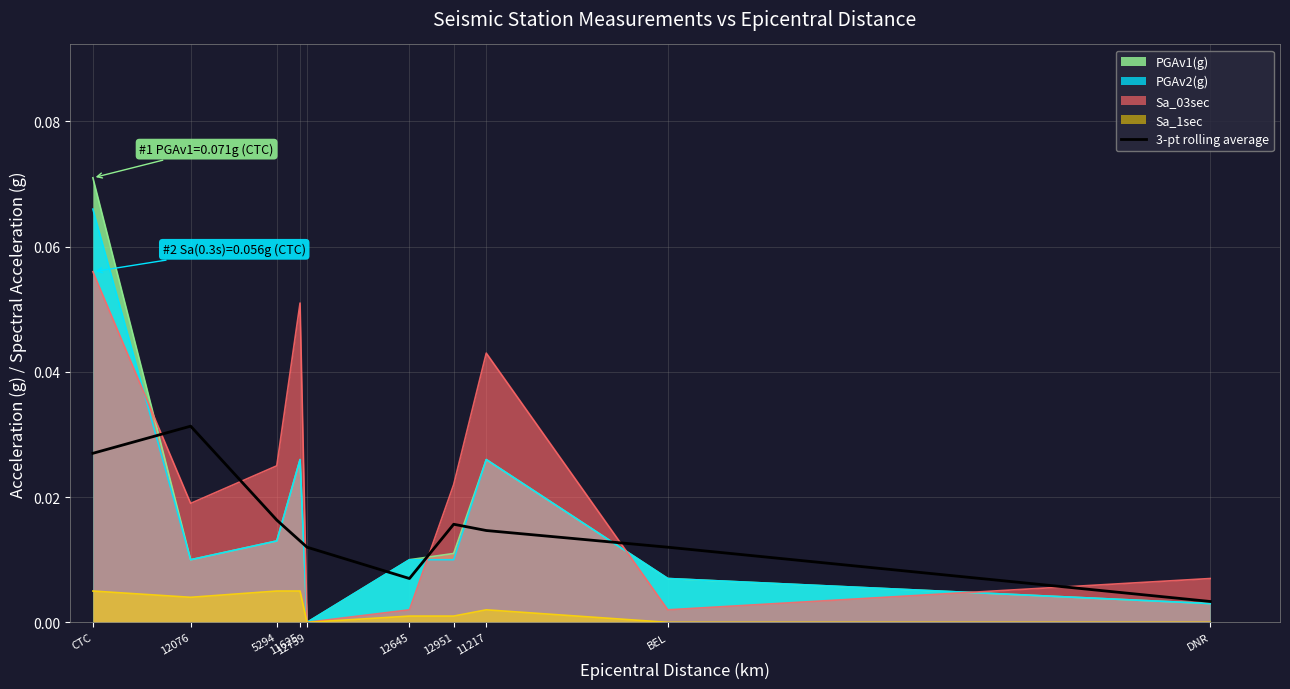

Which series has the widest spread of values?

PGAv1(g)